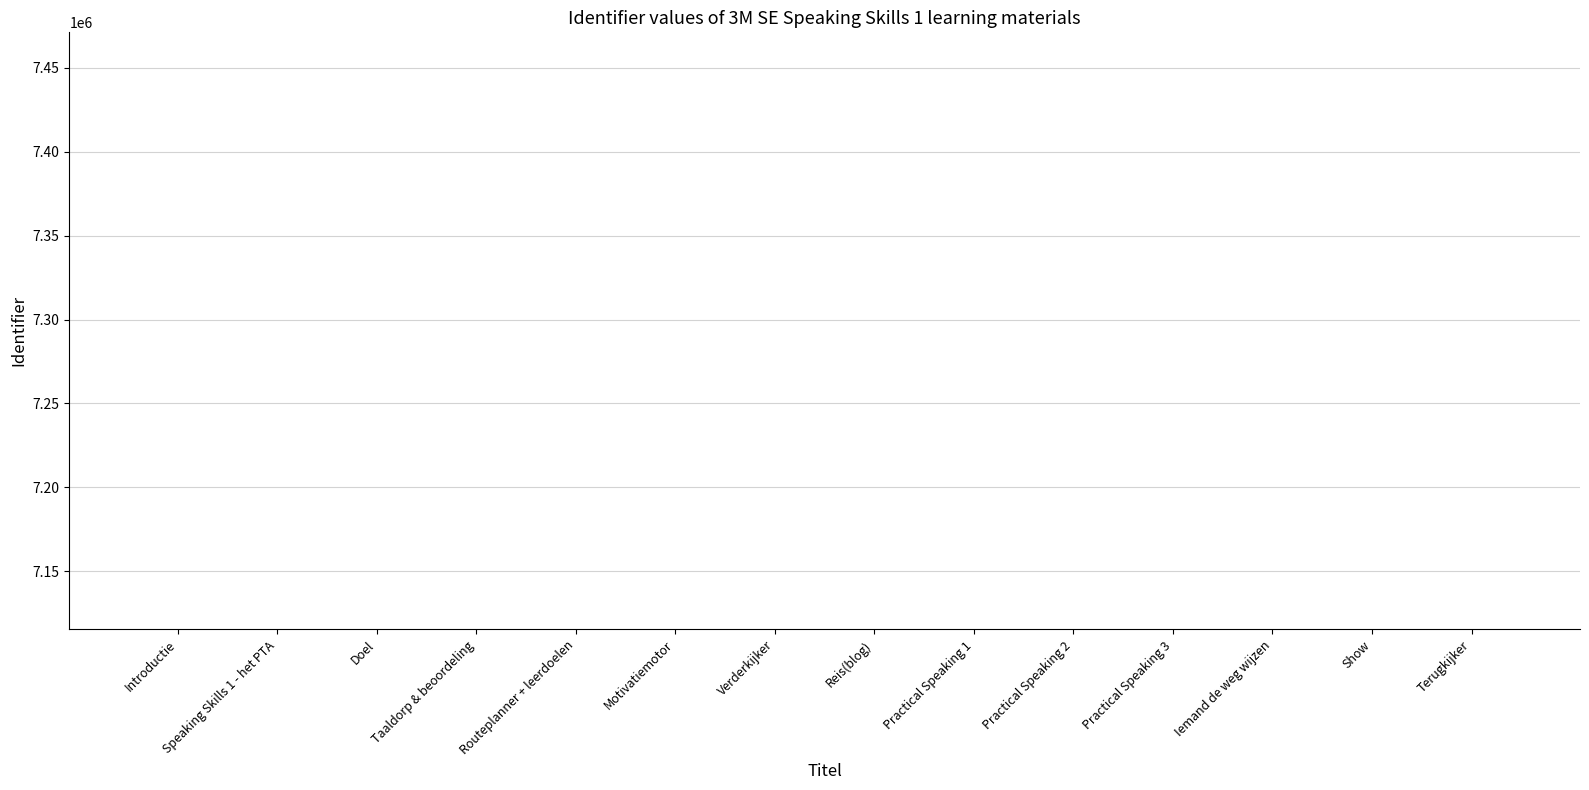

What is the ratio of the value at Terugkijker to the value at Doel?

1.0